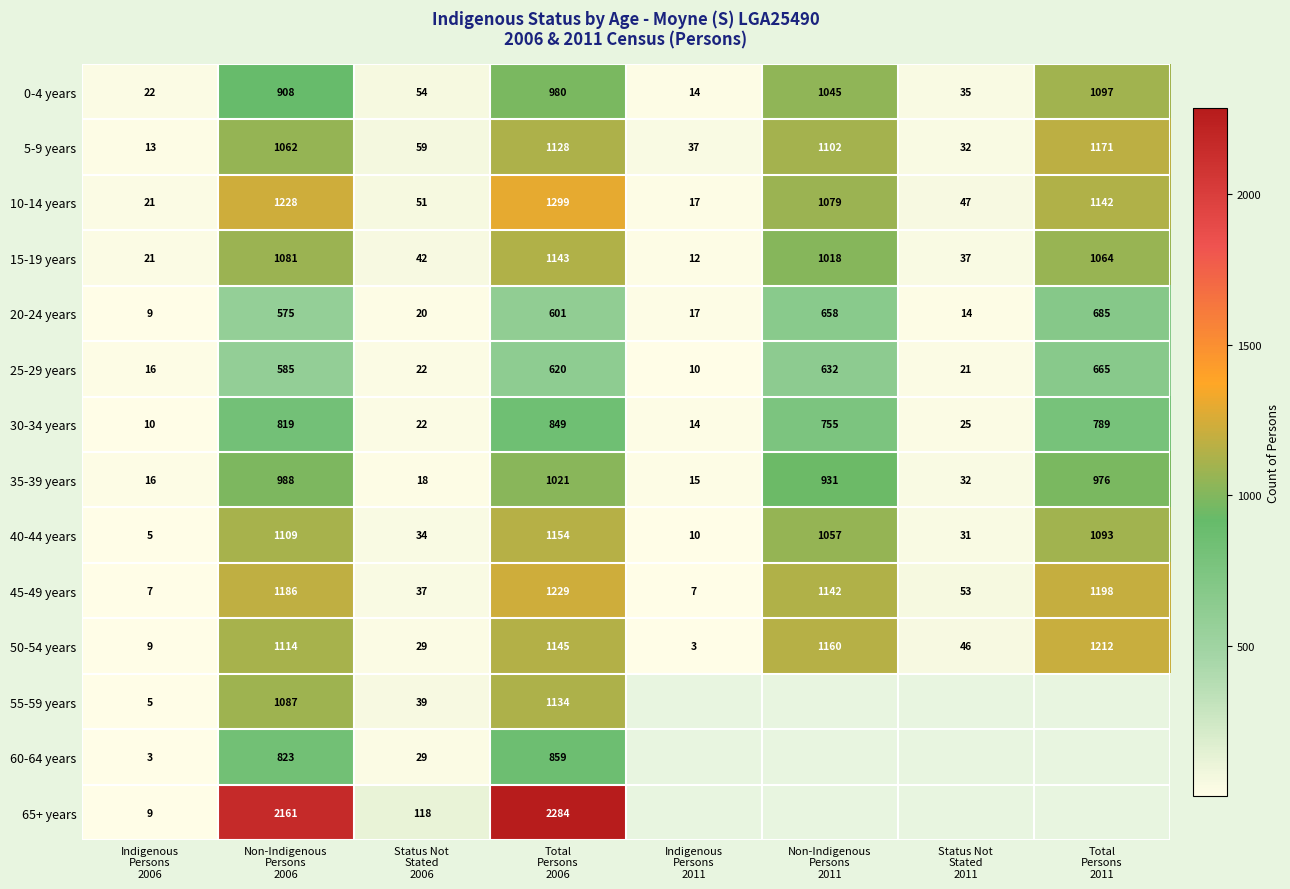

What is the lowest value of the 30-34 years series?

10